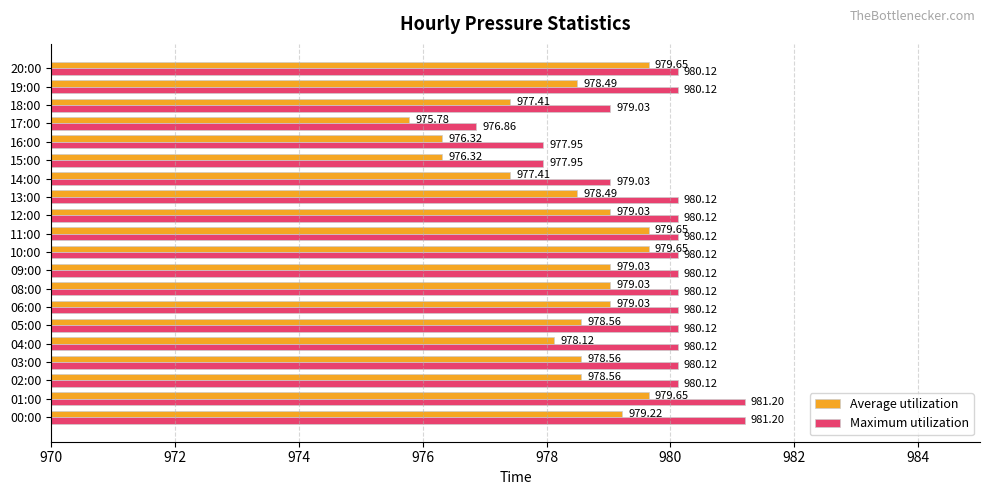

What is the sum of all Maximum utilization values?

19594.8